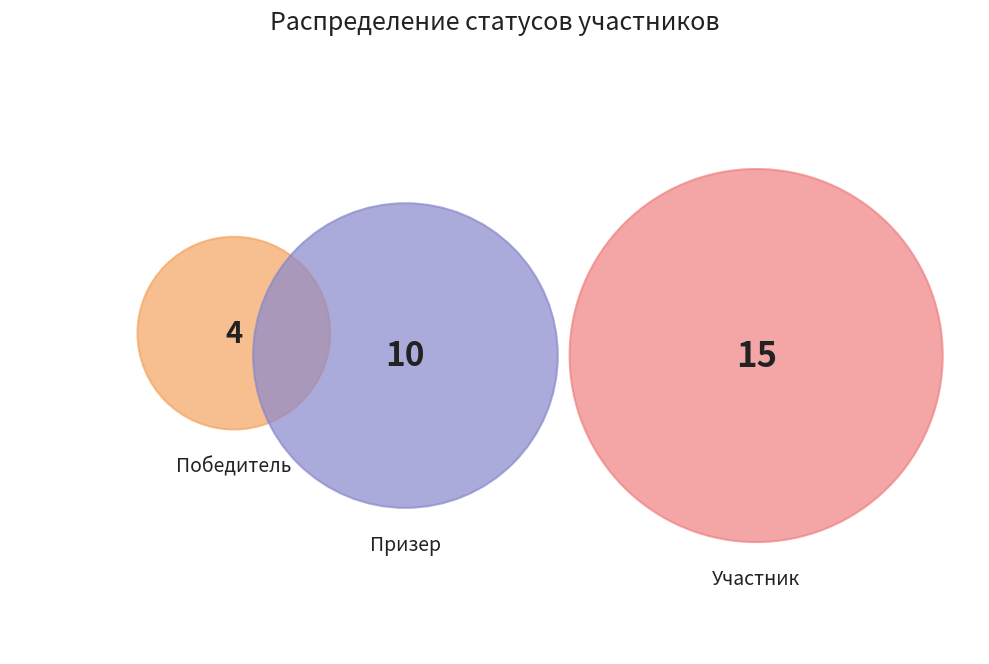

True or false: Призер accounts for 34% of the total.

True